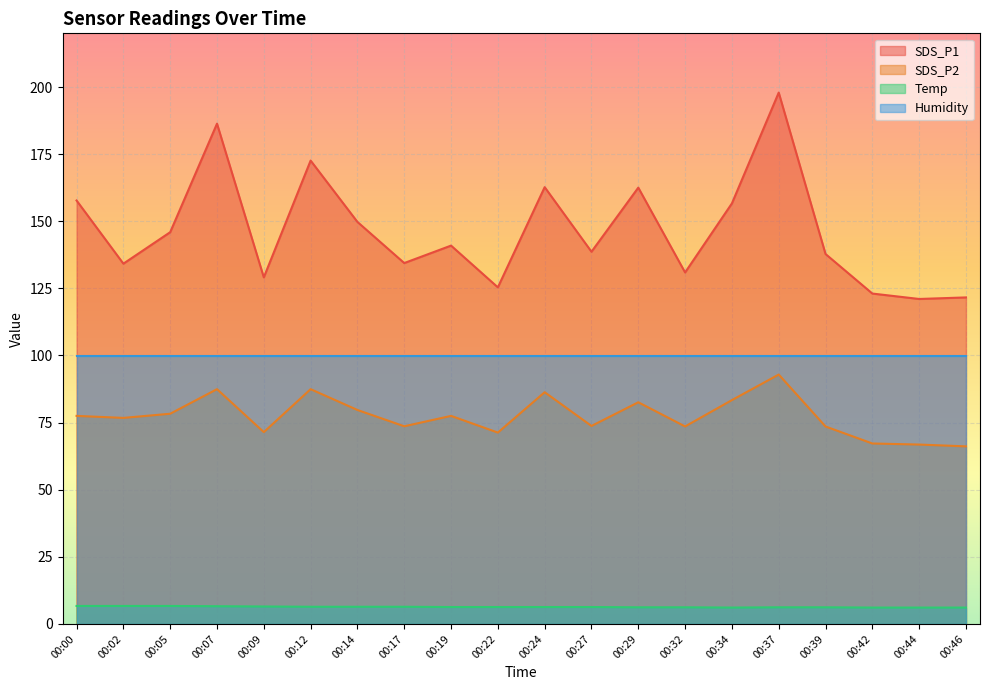

What is the average value of the SDS_P2 series?

77.4